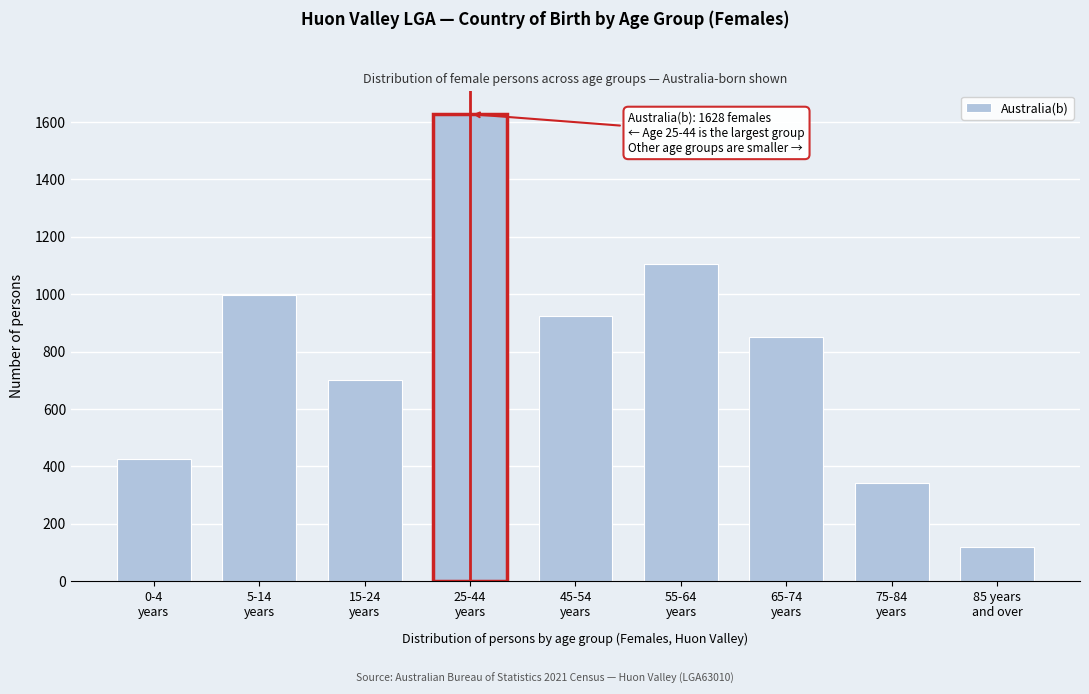

Reading left to right, transcribe all the data shown in this chart.

426	996	701	1628	925	1106	852	341	118